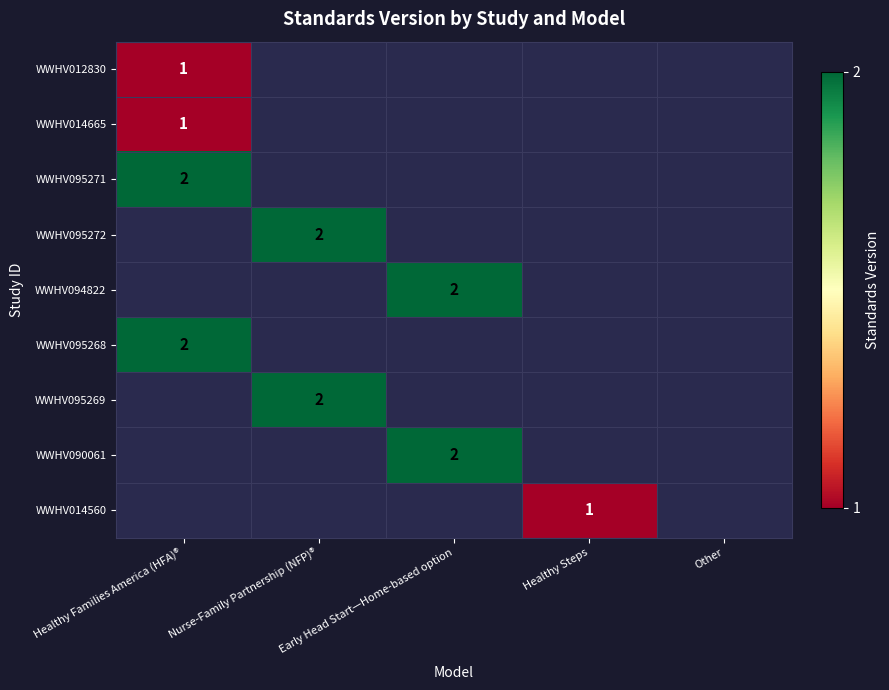

Is it true that WWHV095268 equals 1 at Healthy Families America (HFA)®?

False